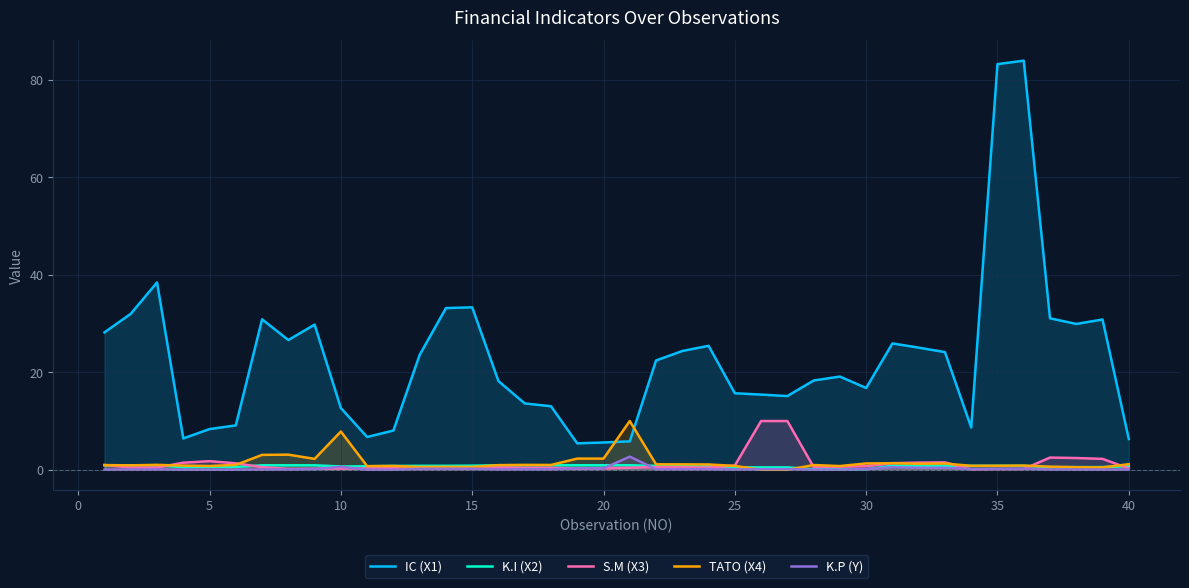

True or false: TATO (X4) and IC (X1) intersect in this chart.

True